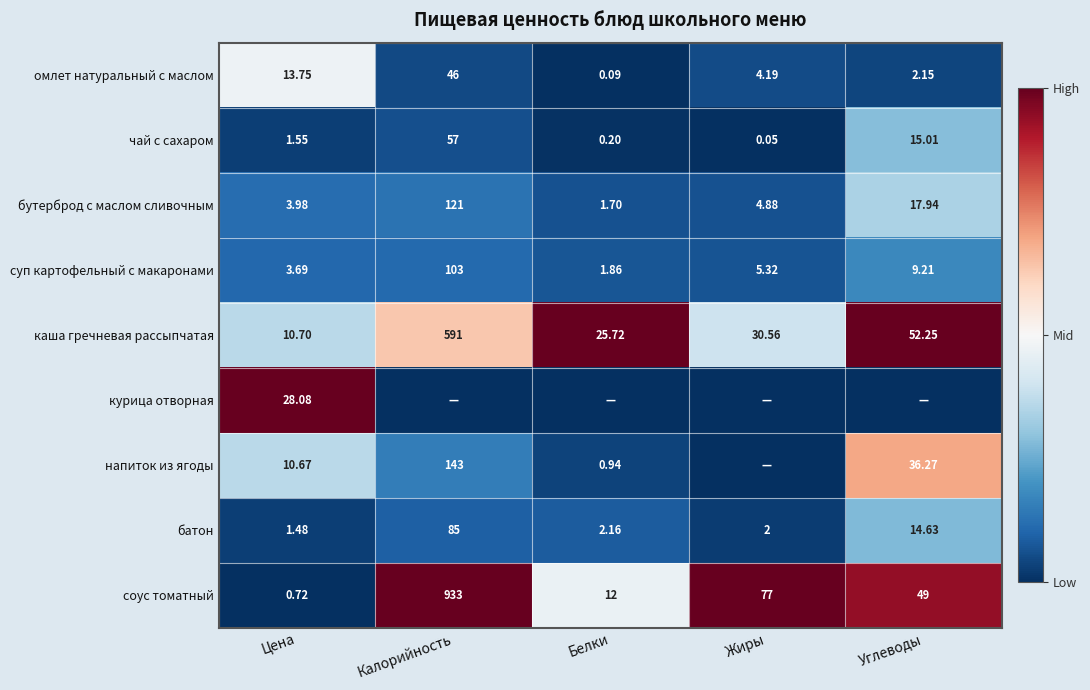

List the labels in order of соус томатный value, largest first.

Калорийность, Жиры, Углеводы, Белки, Цена